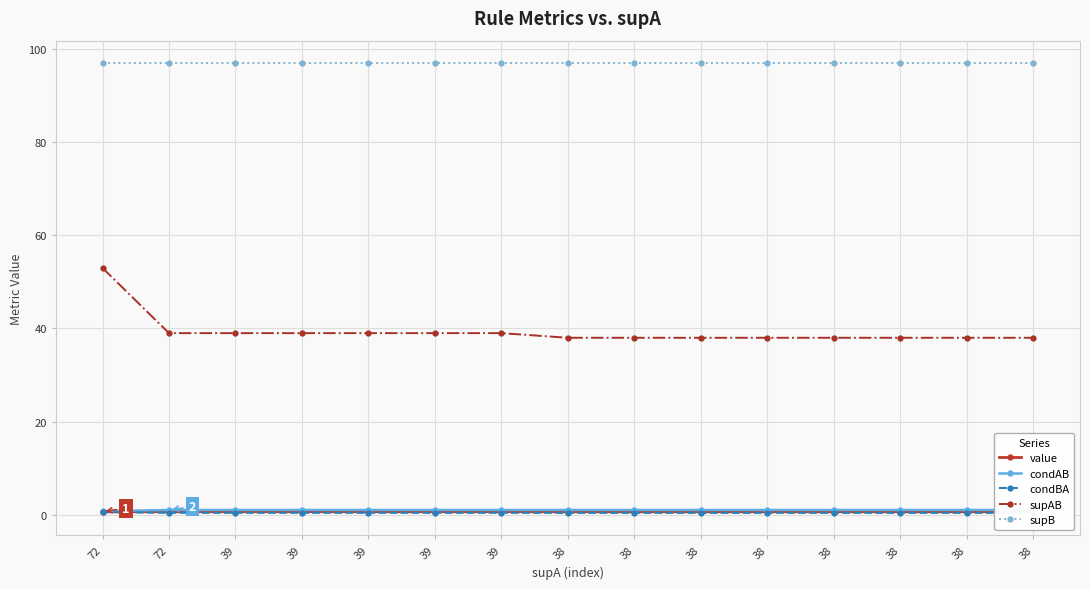

Reading right to left, list all the values displayed in this chart.

value: 0.6	0.6	0.6	0.6	0.6	0.6	0.6	0.6	0.6	0.6	0.6	0.6	0.6	0.6	0.6
condAB: 1.0	1.0	1.0	1.0	1.0	1.0	1.0	1.0	1.0	1.0	1.0	1.0	1.0	1.0	0.7
condBA: 0.4	0.4	0.4	0.4	0.4	0.4	0.4	0.4	0.4	0.4	0.4	0.4	0.4	0.4	0.5
supAB: 38.0	38.0	38.0	38.0	38.0	38.0	38.0	38.0	39.0	39.0	39.0	39.0	39.0	39.0	53.0
supB: 97.0	97.0	97.0	97.0	97.0	97.0	97.0	97.0	97.0	97.0	97.0	97.0	97.0	97.0	97.0